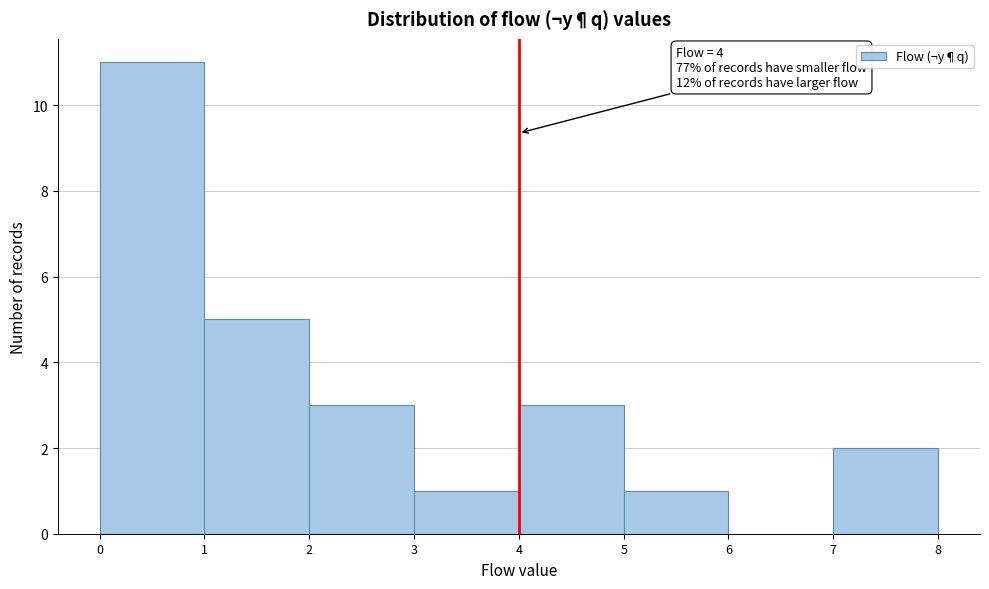

Over which range of the x-axis is the bar tallest?

0 to 1